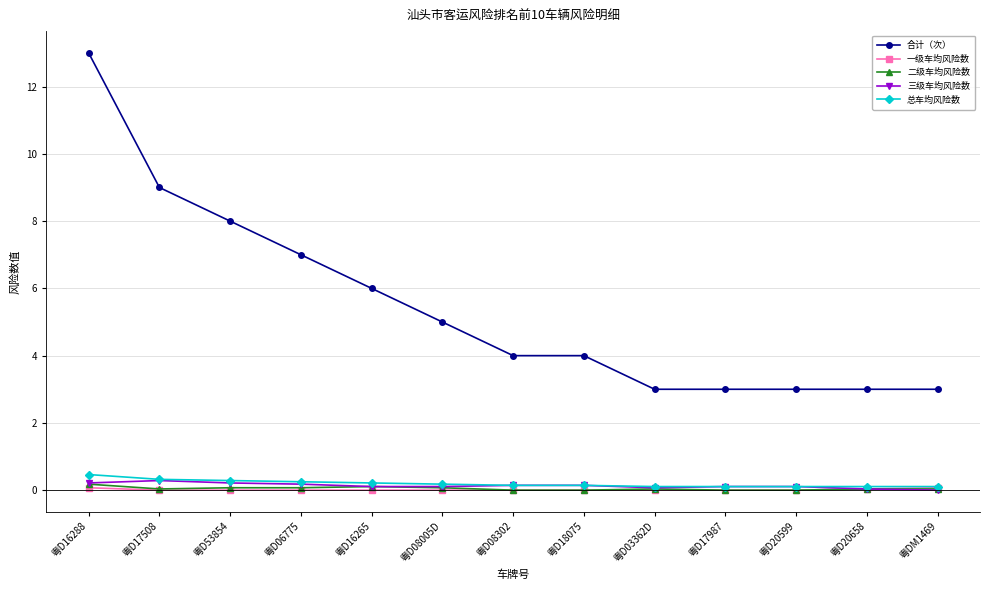

What is the maximum value shown in the chart?

13.0